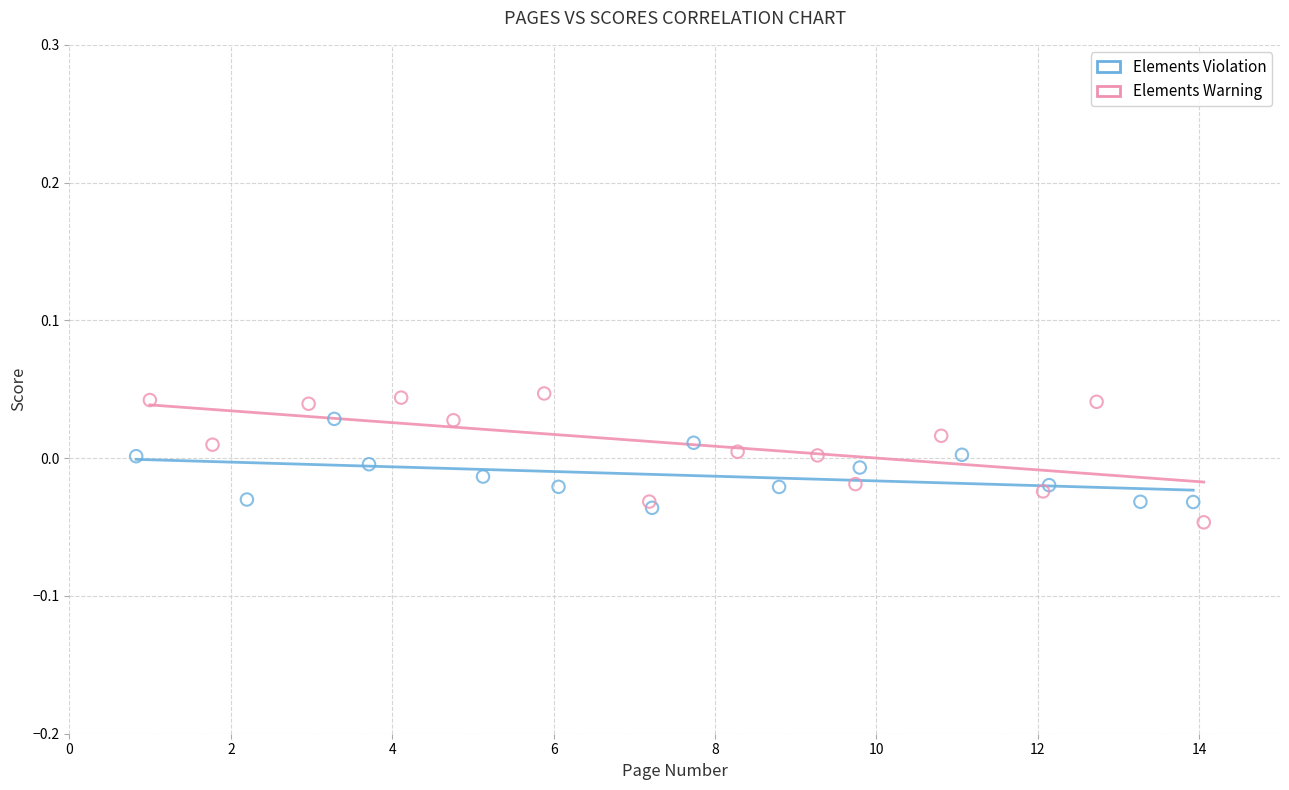

Which series has the widest spread of Y values?

Elements Warning